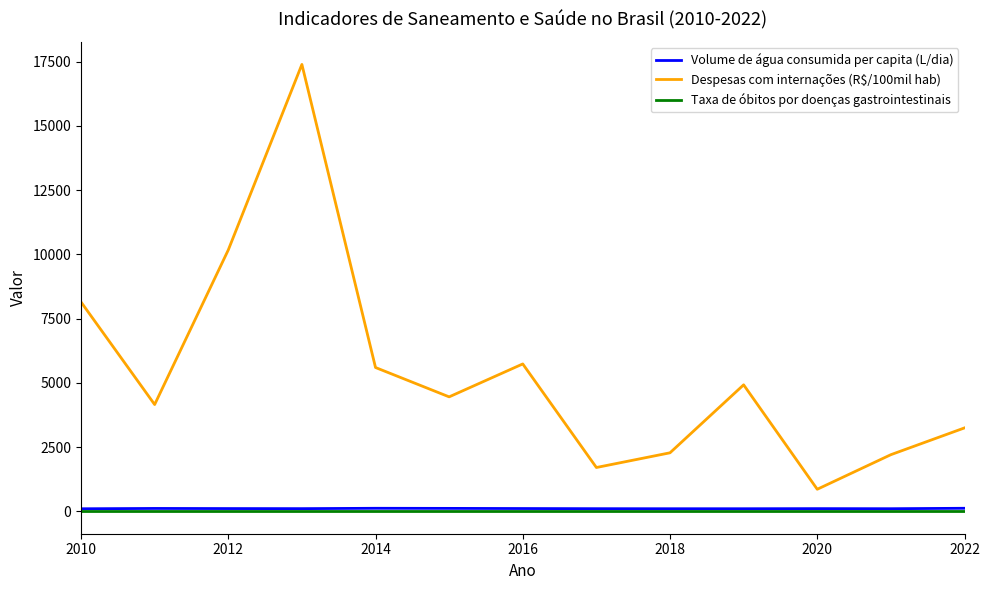

What is the highest value of the Volume de água consumida per capita (L/dia) series?

120.5